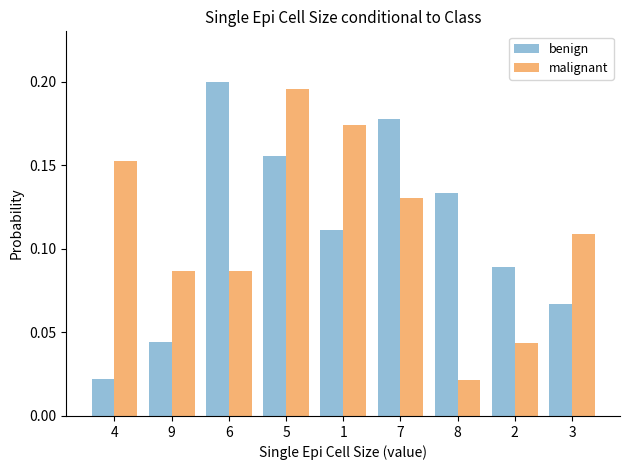

Is the value of benign at 1 greater than the value of malignant at 1?

No